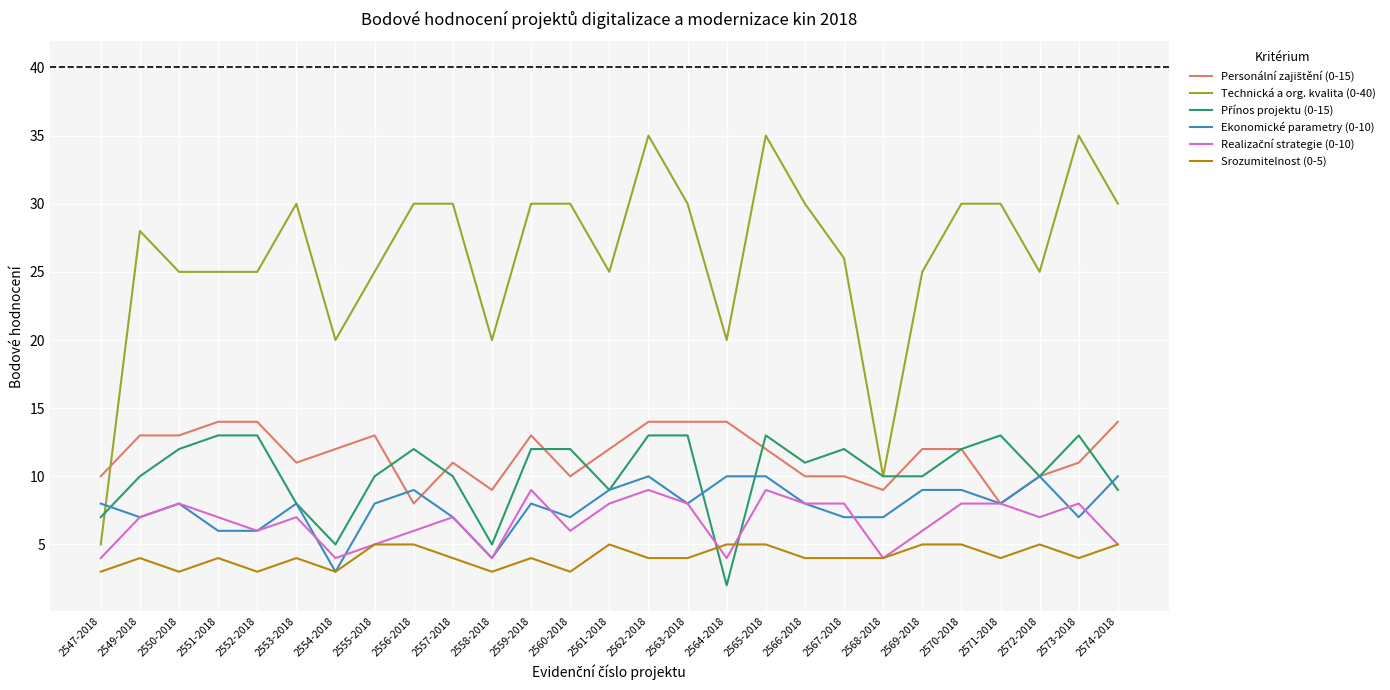

What is the spread (max minus min) of values at 2557-2018?

26